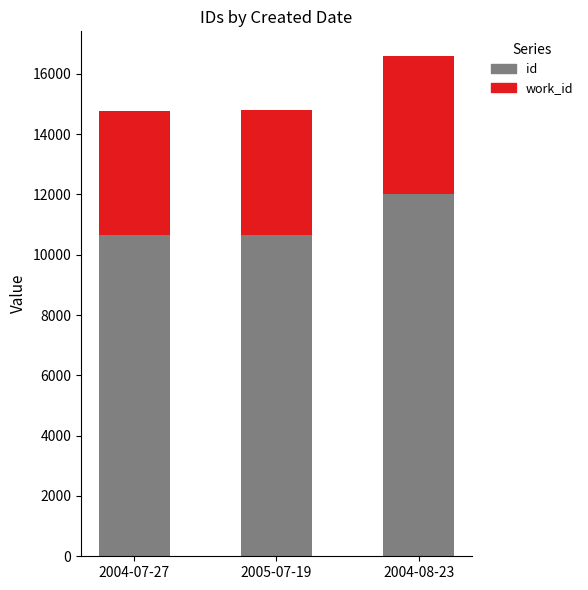

At which category is the sum across all series the highest?

2004-08-23